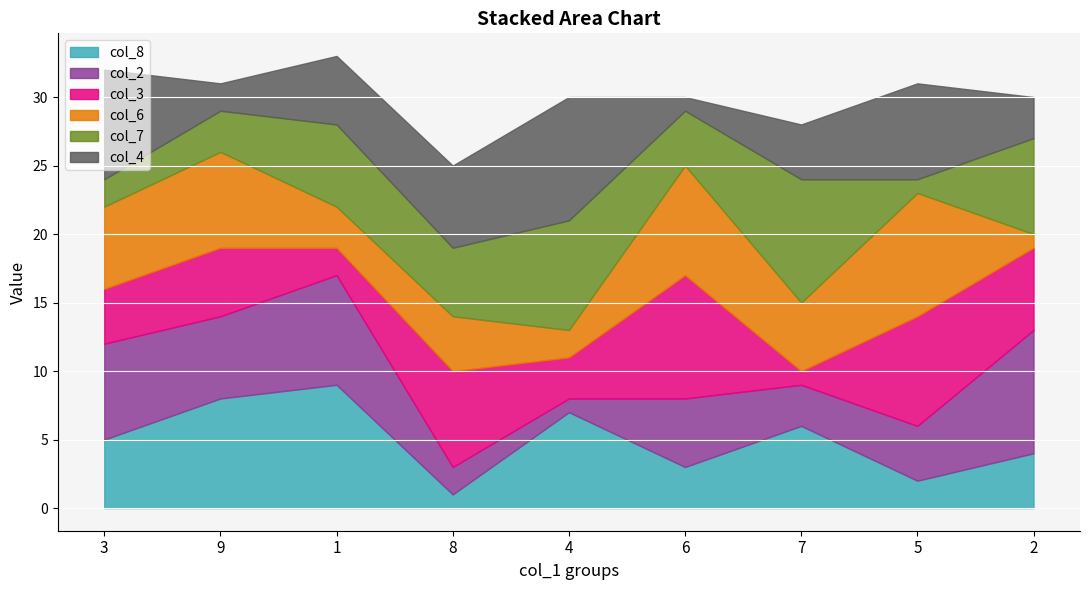

After their last crossing, which series has the higher values: col_8 or col_3?

col_3